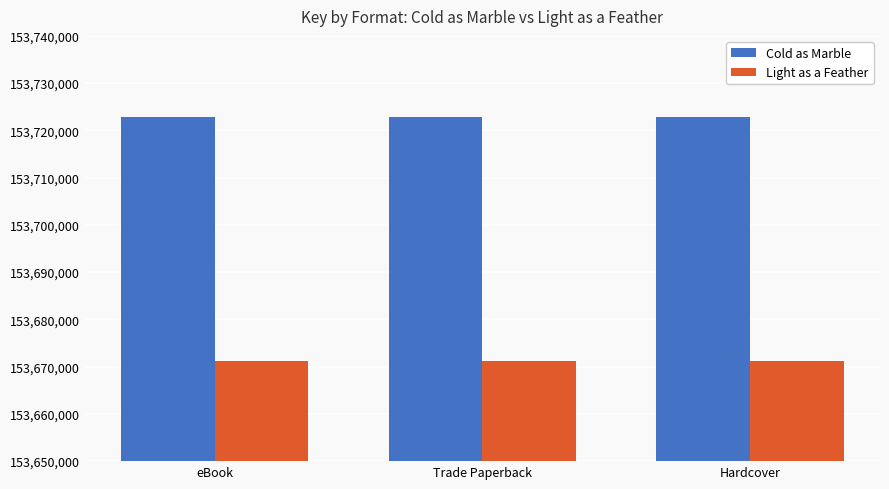

What is the highest value of the Light as a Feather series?

153671243